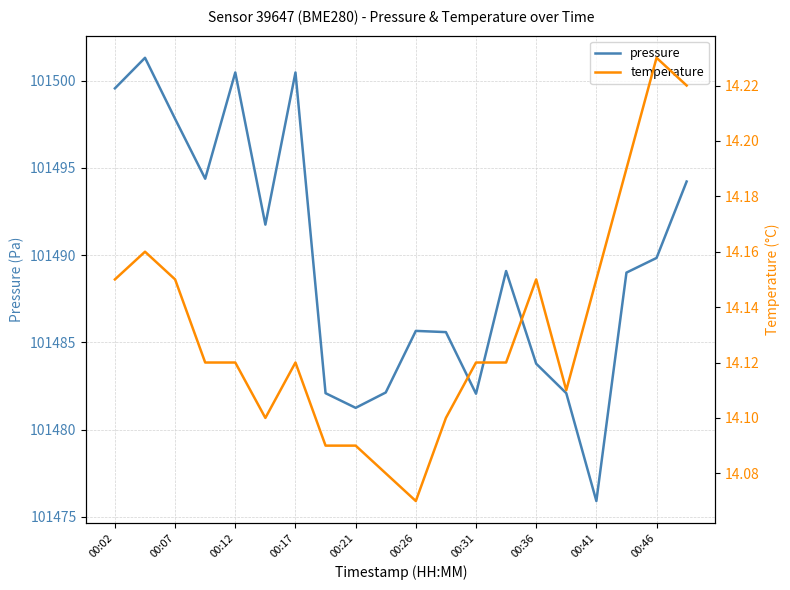

What are all the series names shown in the legend?

pressure, temperature